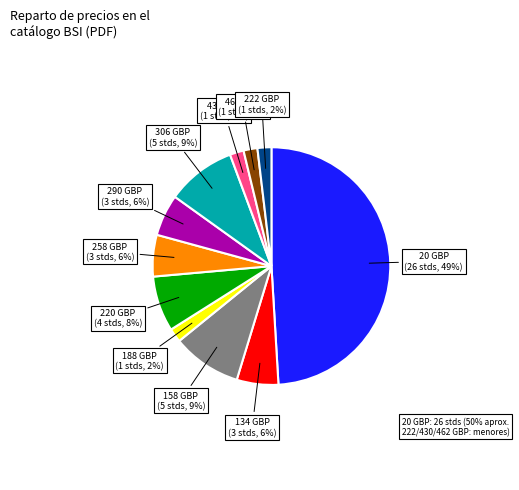

To the nearest percent, what is the average slice percentage?

9%